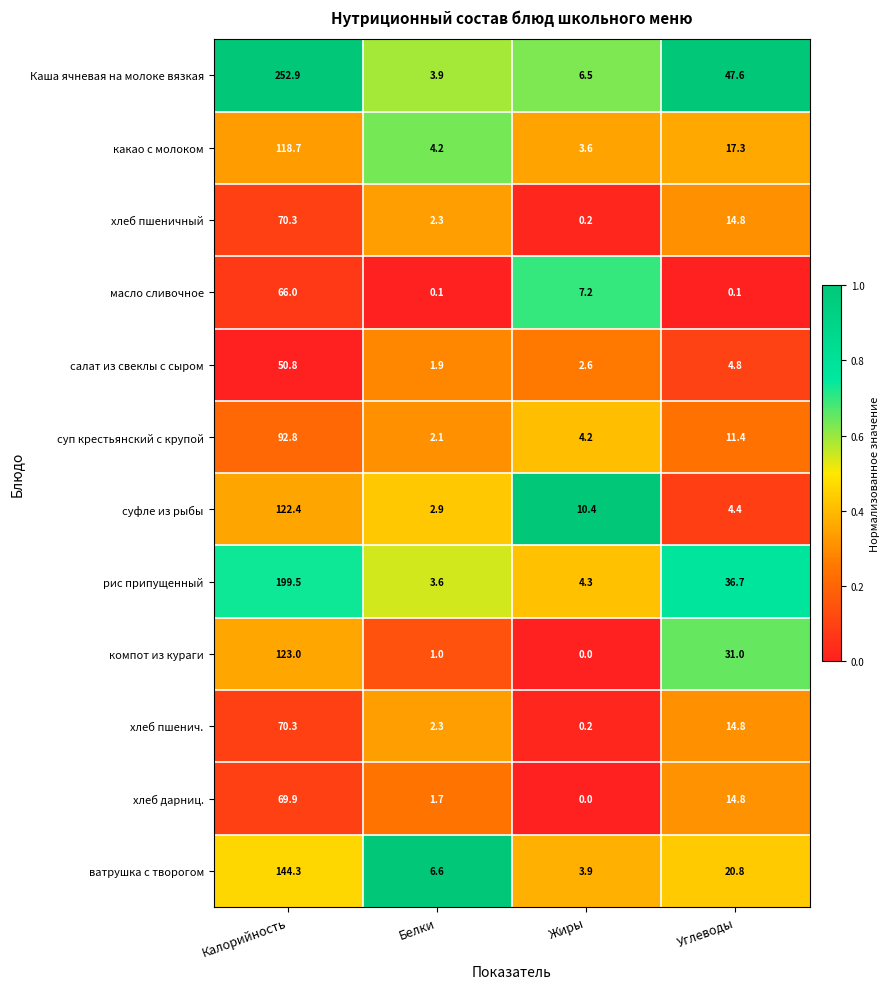

At which label is салат из свеклы с сыром closest to 26?

Углеводы